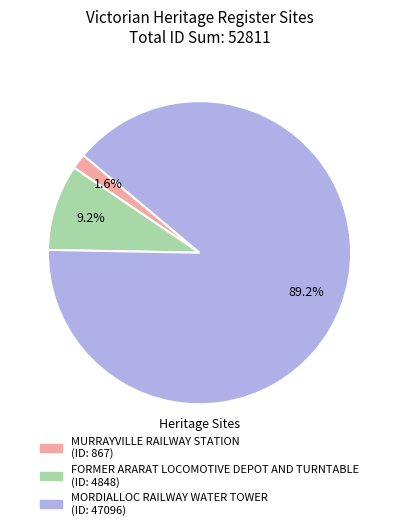

Rank the categories by value from highest to lowest.

MORDIALLOC RAILWAY WATER TOWER, FORMER ARARAT LOCOMOTIVE DEPOT AND TURNTABLE, MURRAYVILLE RAILWAY STATION